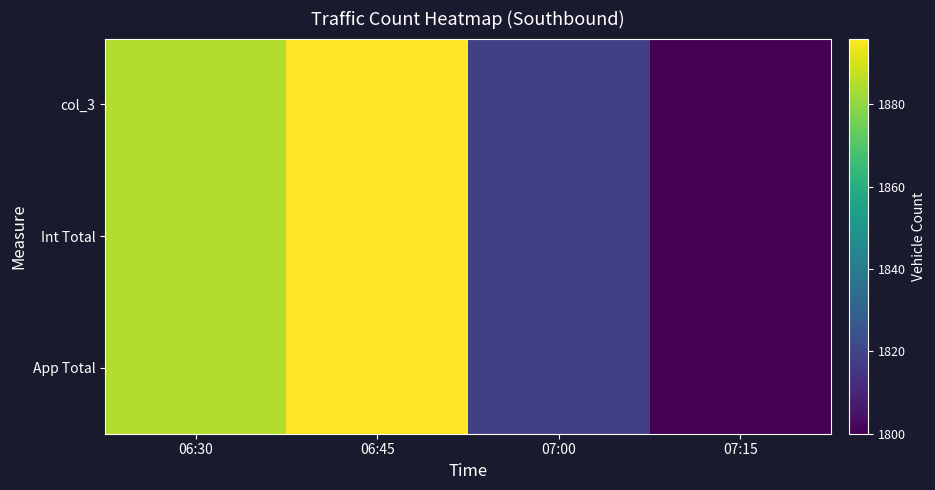

Which label corresponds to the smallest value in the chart?

07:15